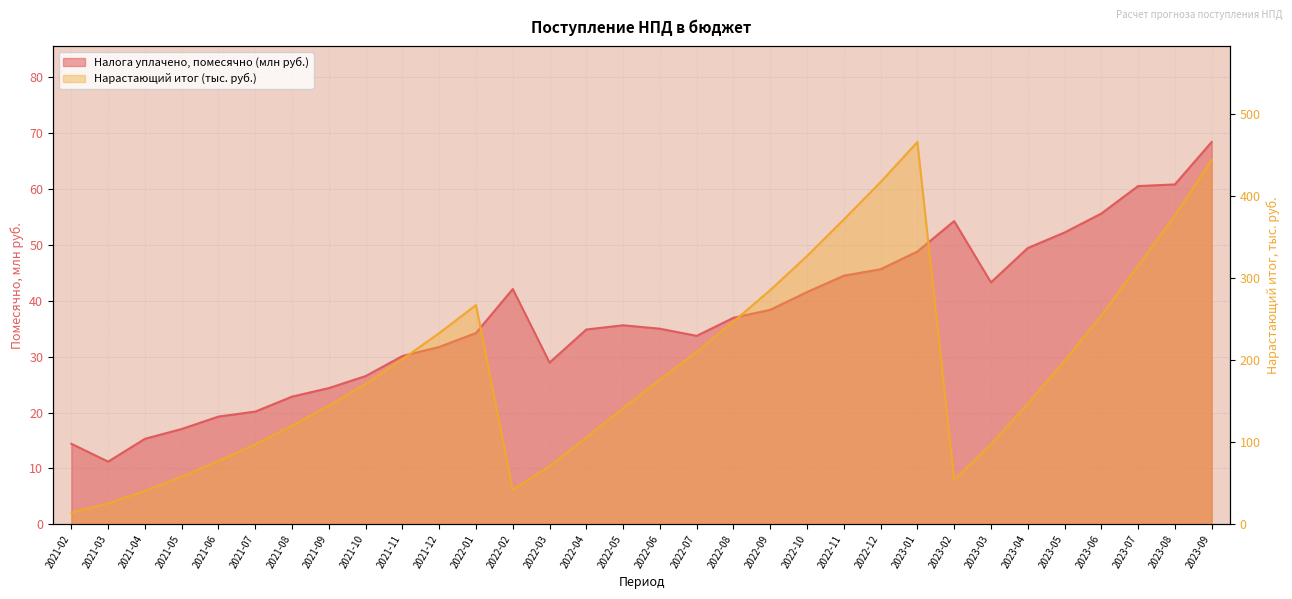

What position from the right is 2022-10?

12